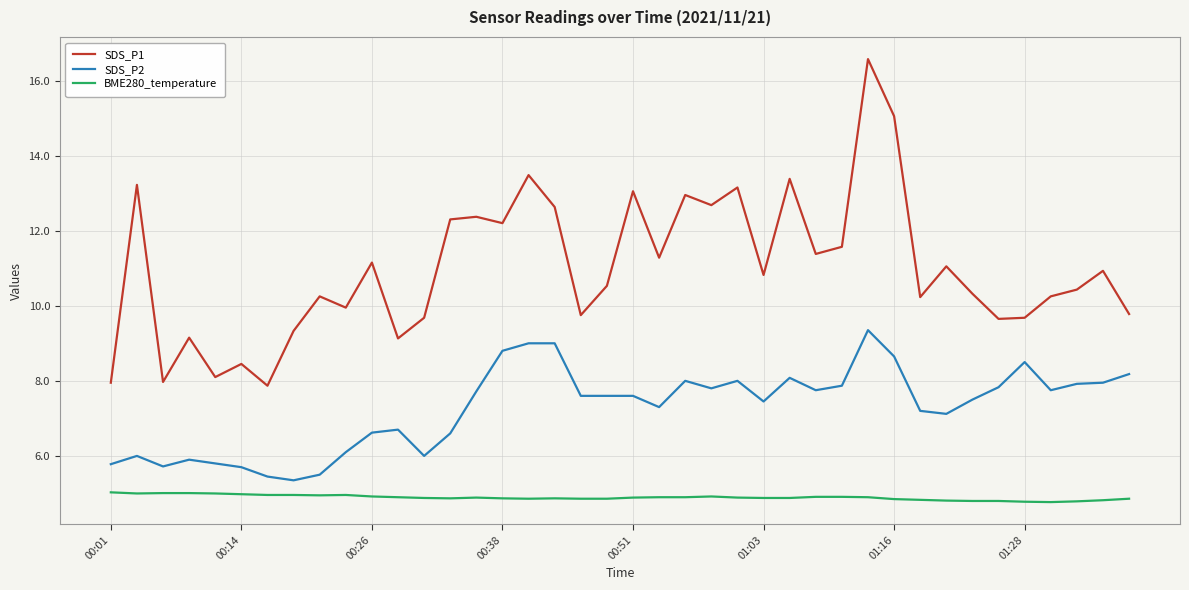

What is the minimum value shown in the chart?

4.8